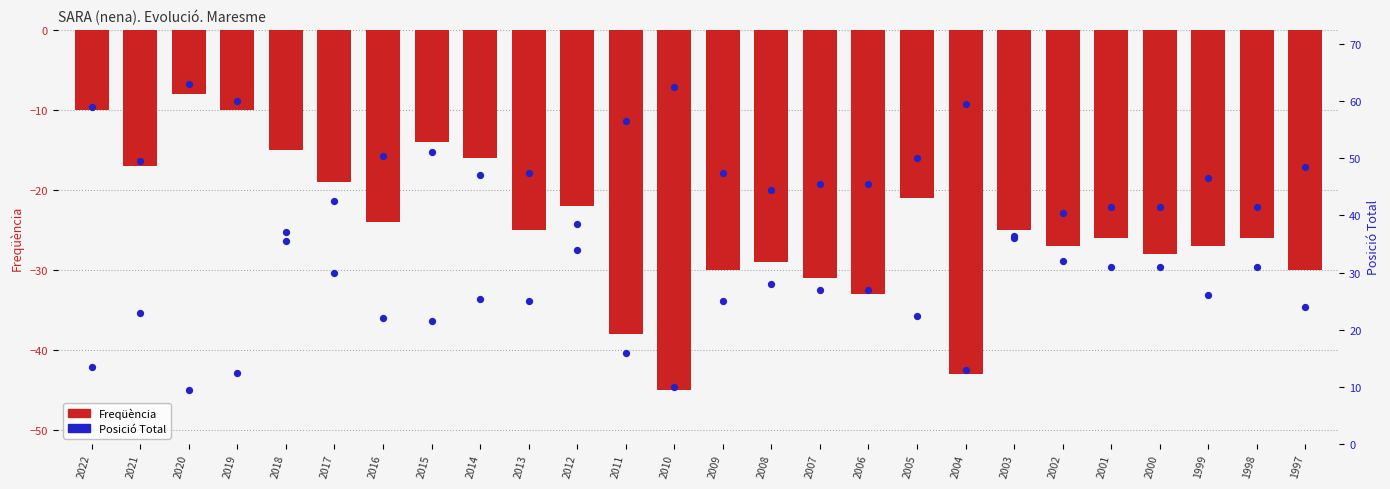

What is the total value across all series at 2022?

6.9